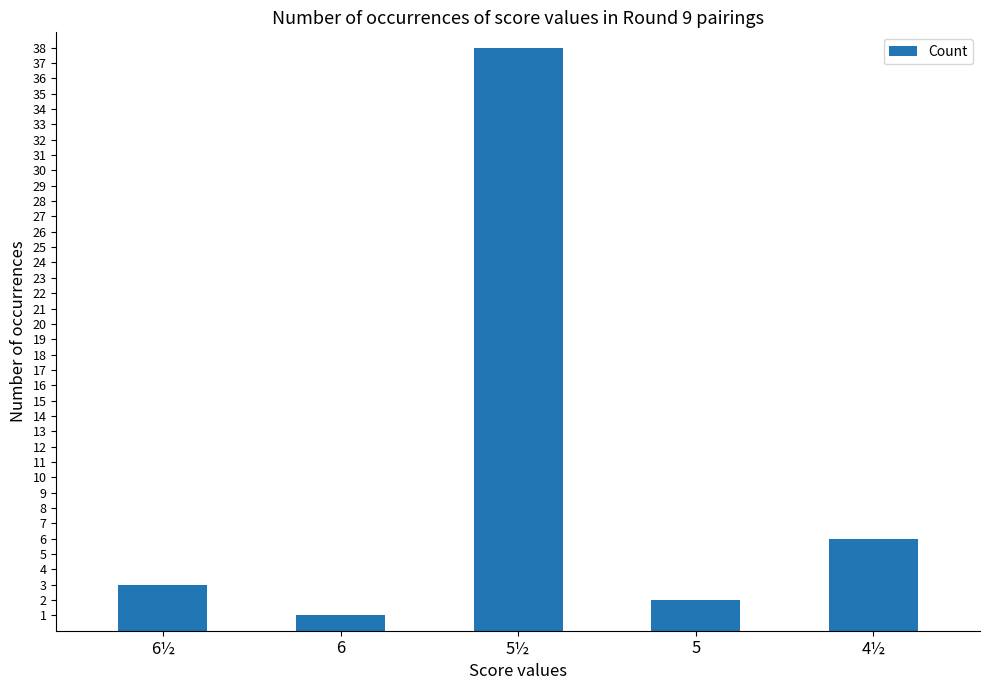

Reading right to left, list all the values displayed in this chart.

4½=6	5=2	5½=38	6=1	6½=3